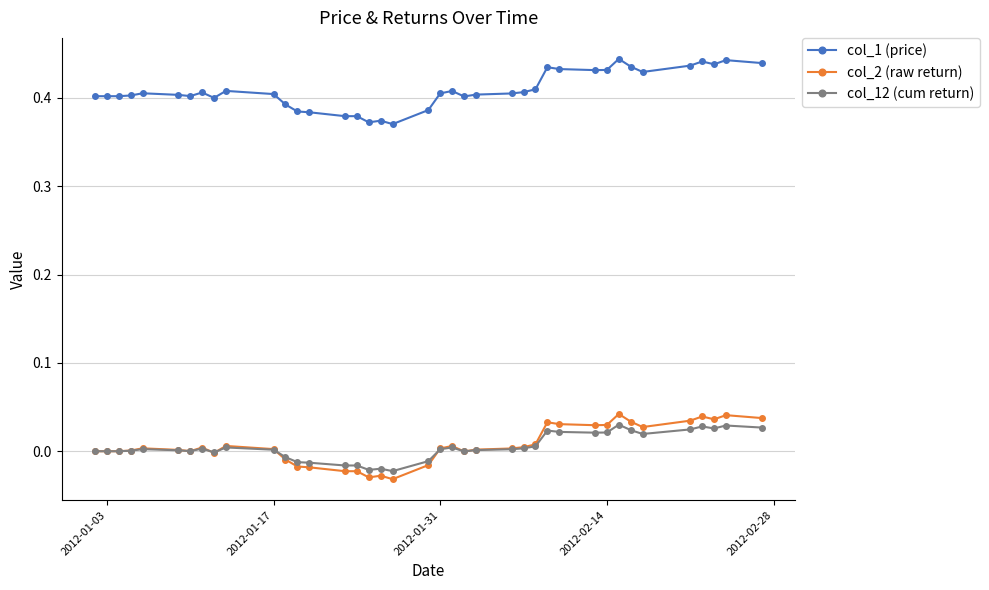

How many series are shown in this chart?

3